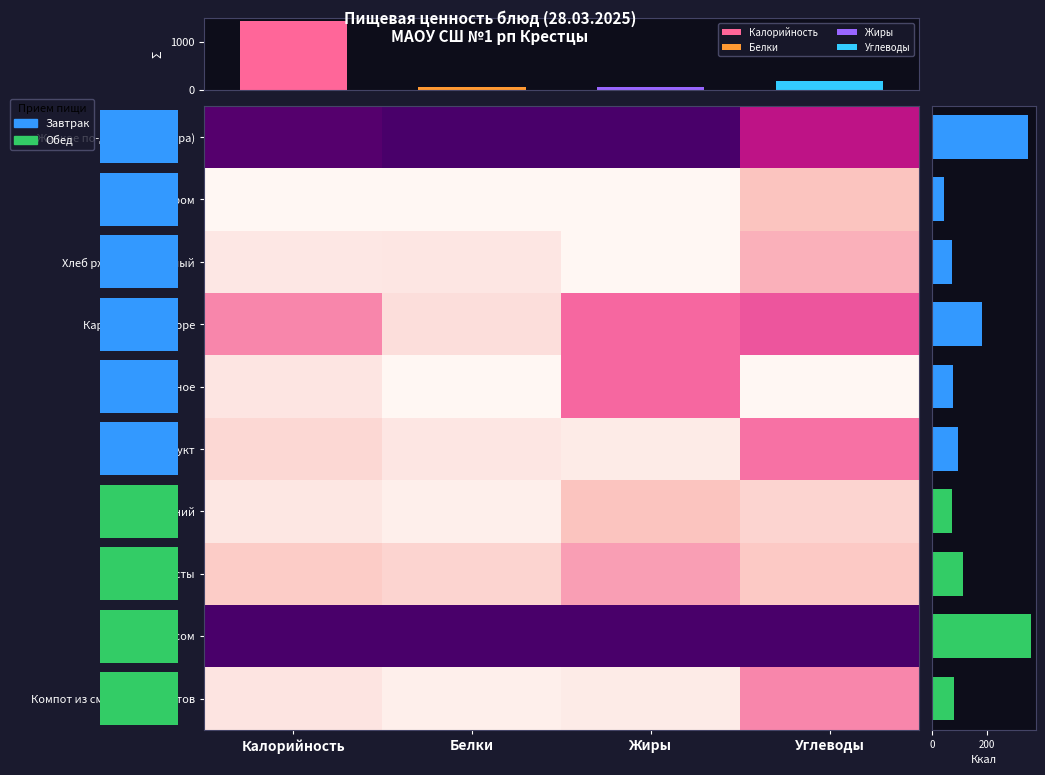

What is the spread (max minus min) of values at Углеводы?

1.0